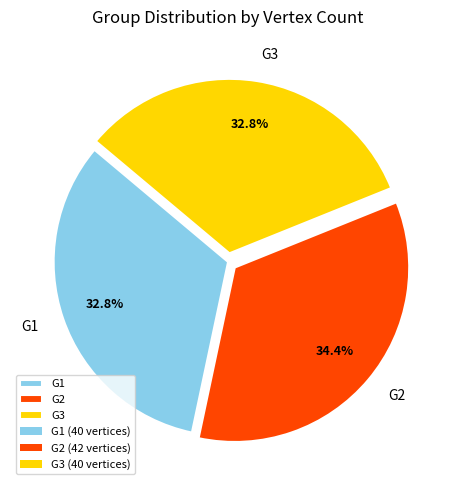

Approximately how many times larger is the value at G1 compared to G2?

1.0